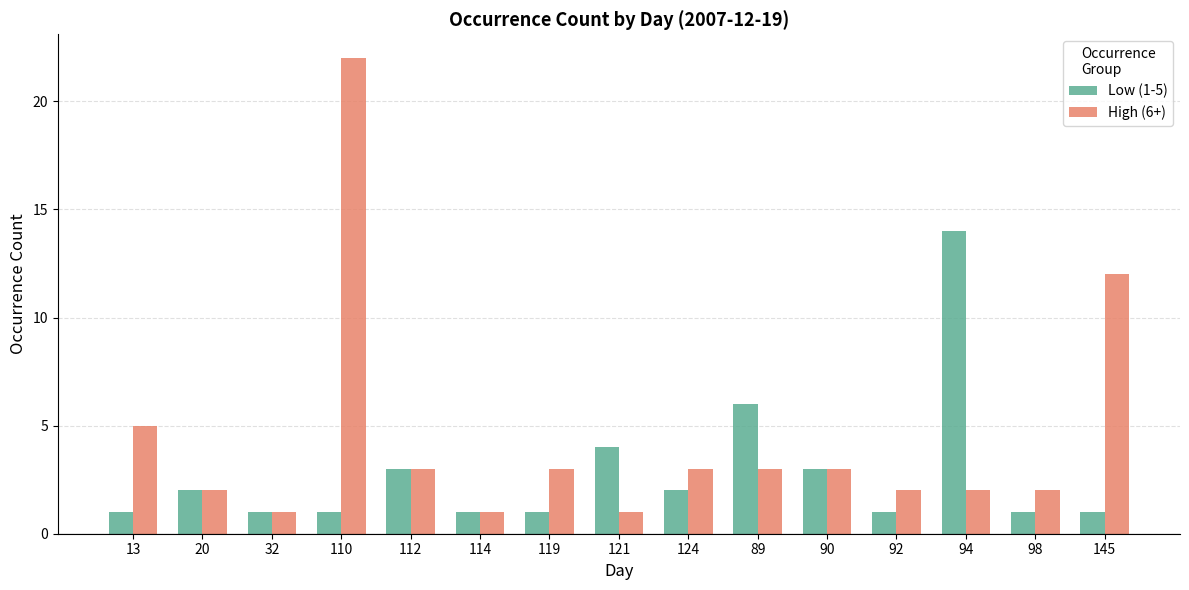

Are the bars horizontal?

No